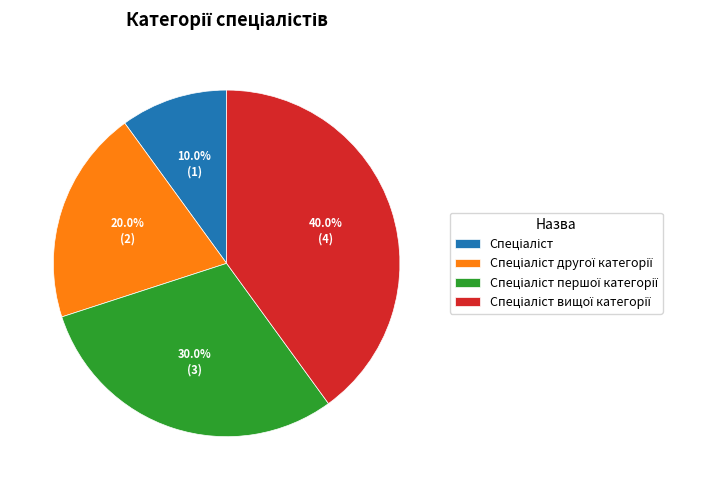

Is there any slice that represents more than half of the pie?

No